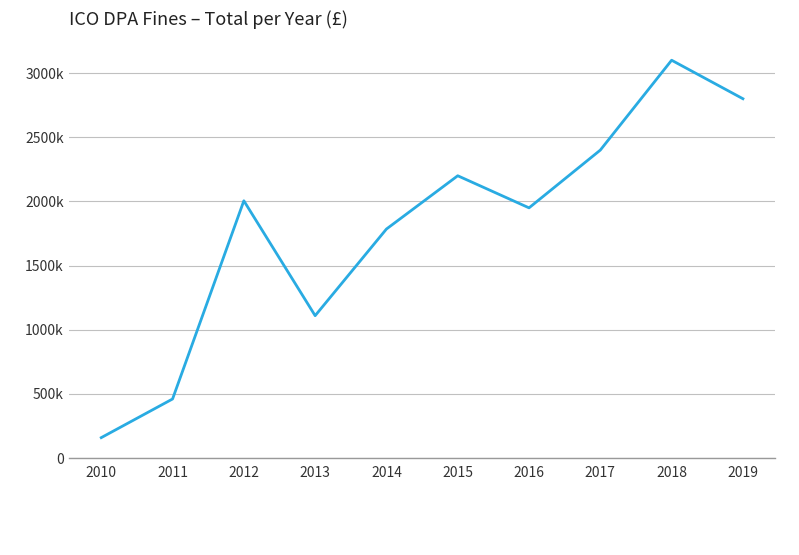

Is this an area chart (filled region under the line)?

No